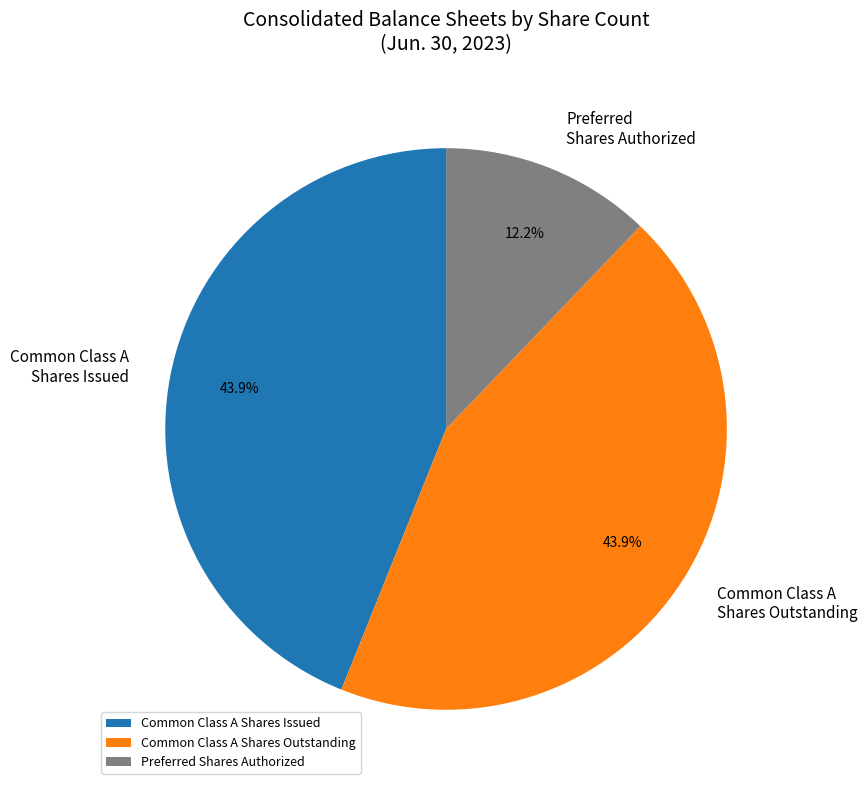

What is the ratio of the value at Preferred Shares Authorized to the value at Common Class A Shares Issued?

0.3